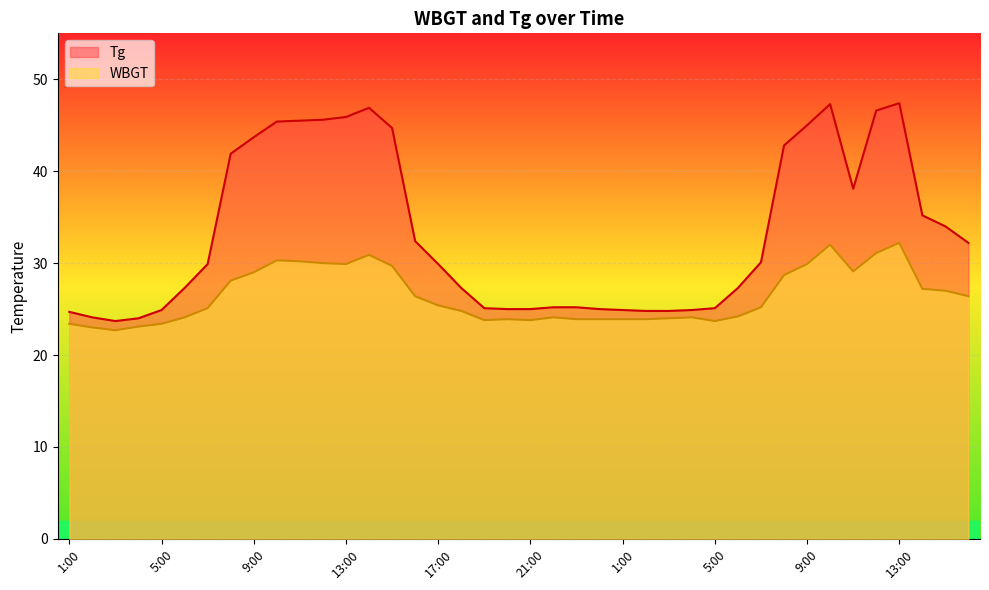

In WBGT, how many points are lower than both neighbors (excluding endpoints)?

6